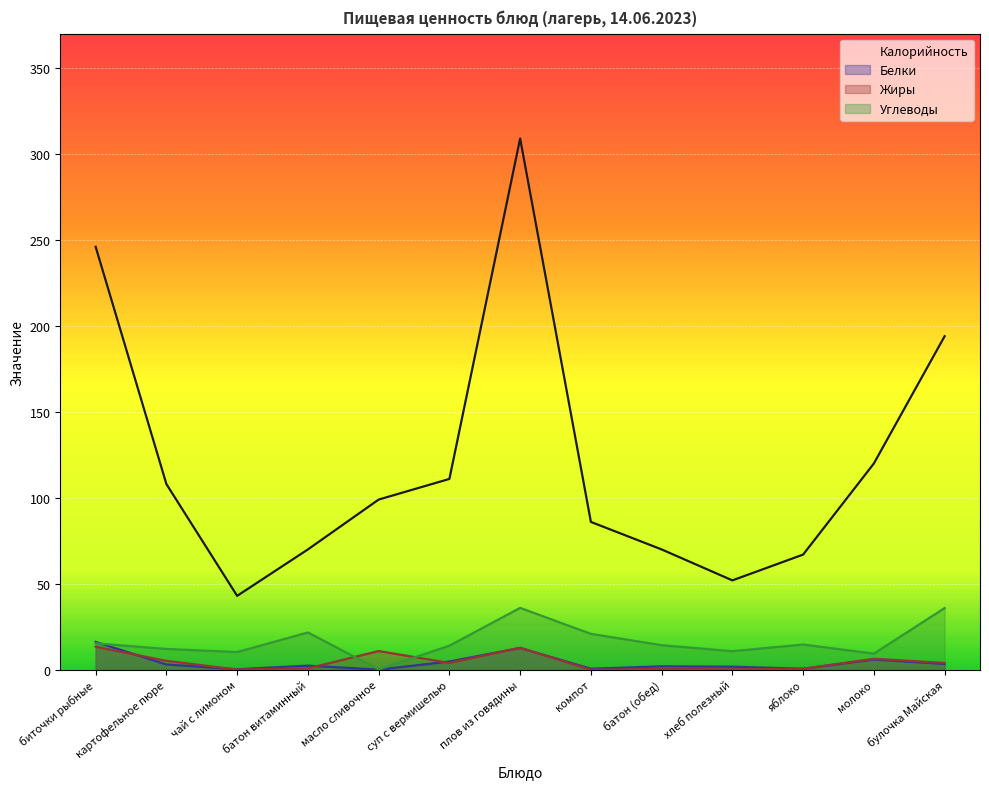

What is the difference between the highest and lowest values at плов из говядины?

296.3